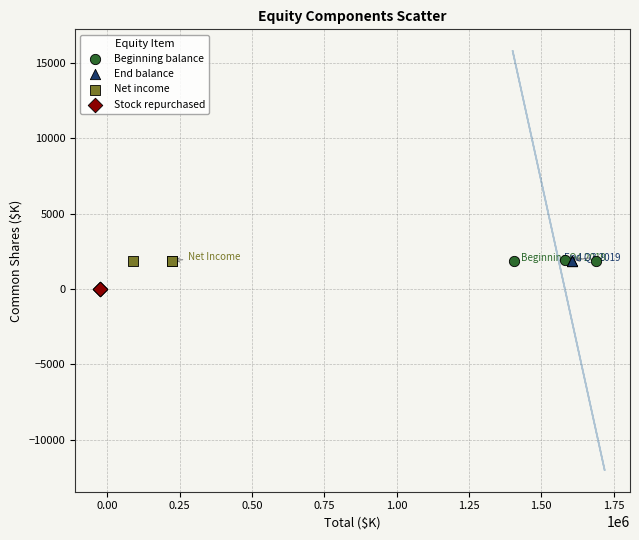

Which series contains the lowest Y value?

Stock repurchased